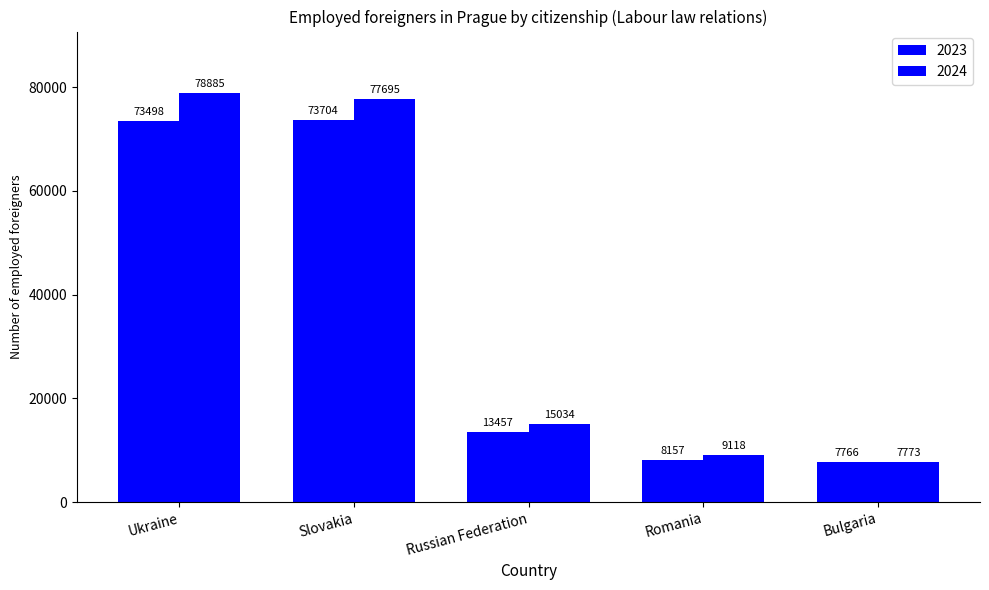

How many categories are shown in the chart?

5